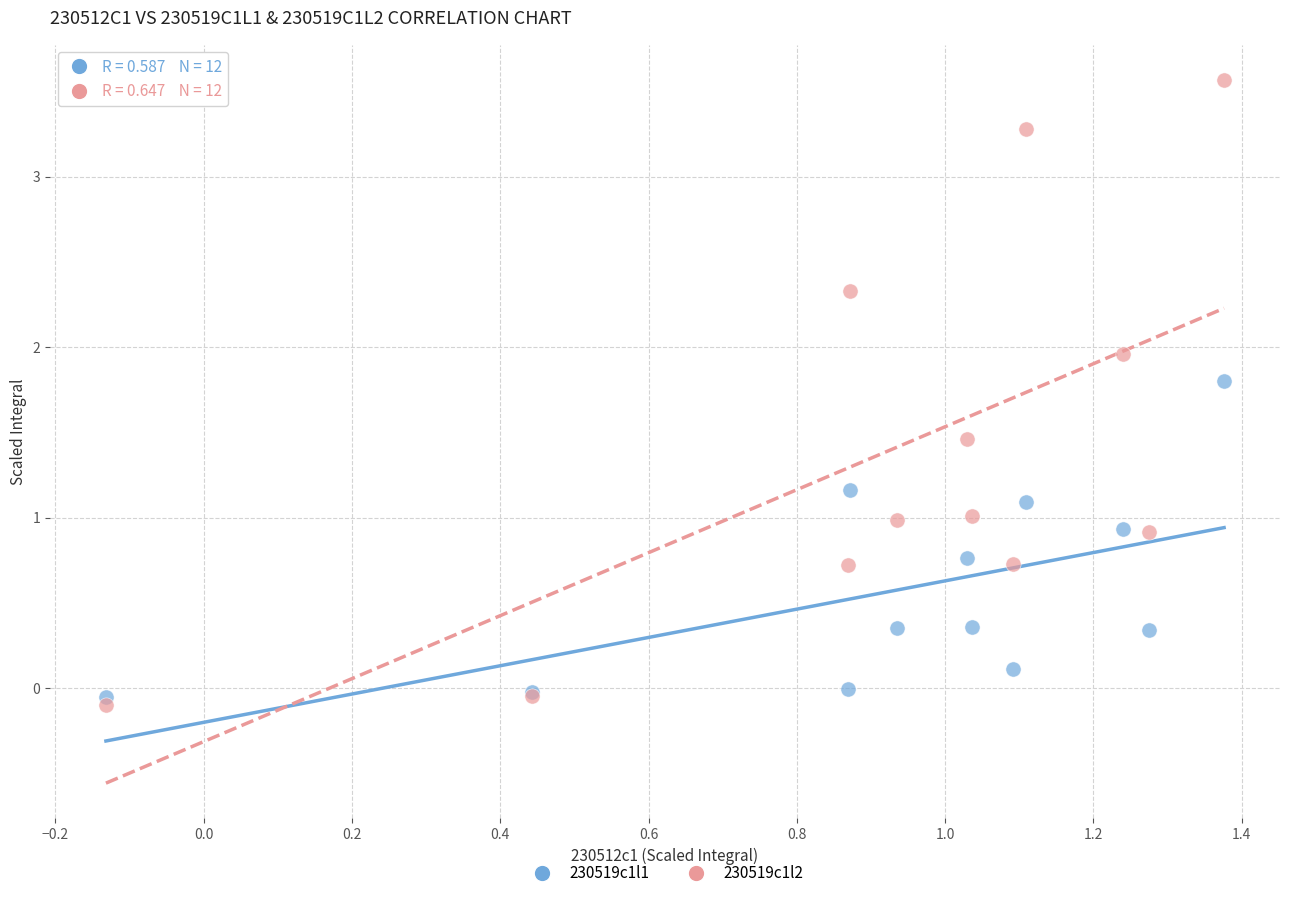

Which series has the largest Y range (max minus min)?

230519c1l2